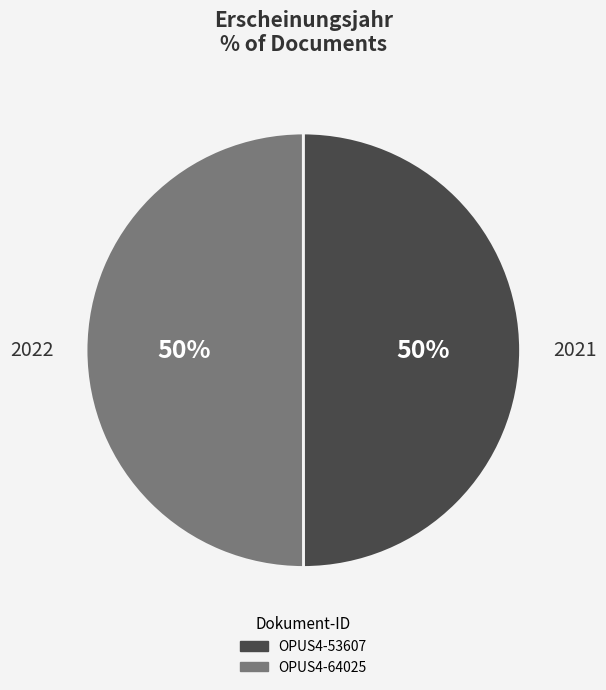

Combined, do OPUS4-64025 and OPUS4-53607 account for over 50%?

Yes